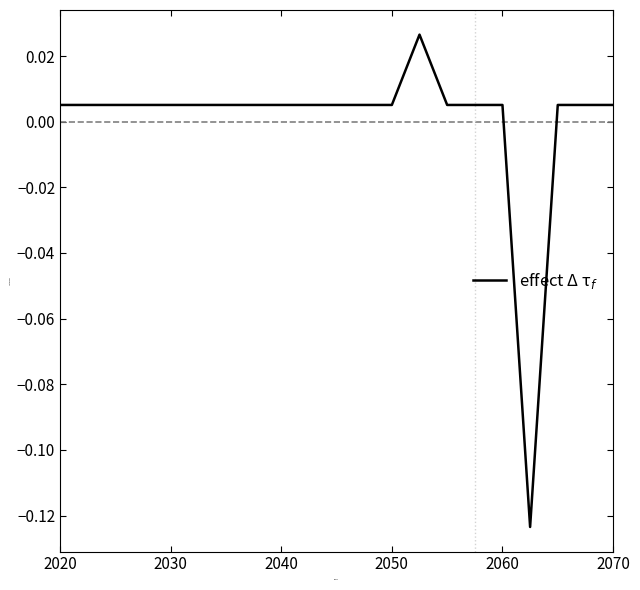

At which label does the data first exceed 0?

2020